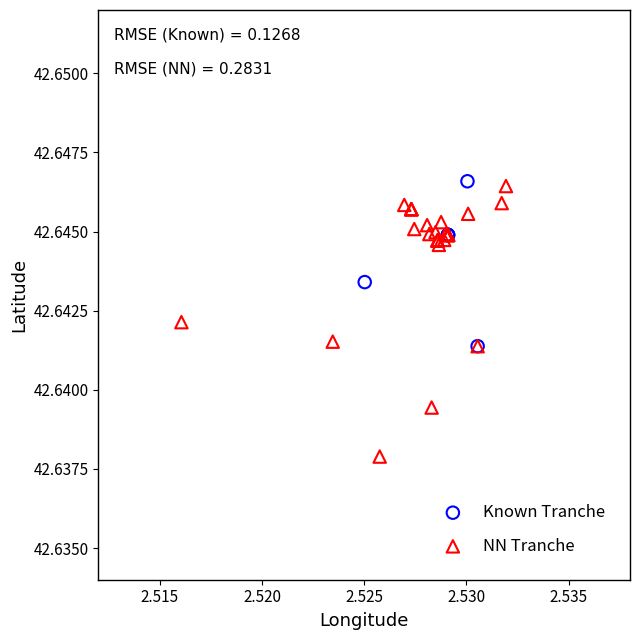

Which series contains the lowest Y value?

NN Tranche